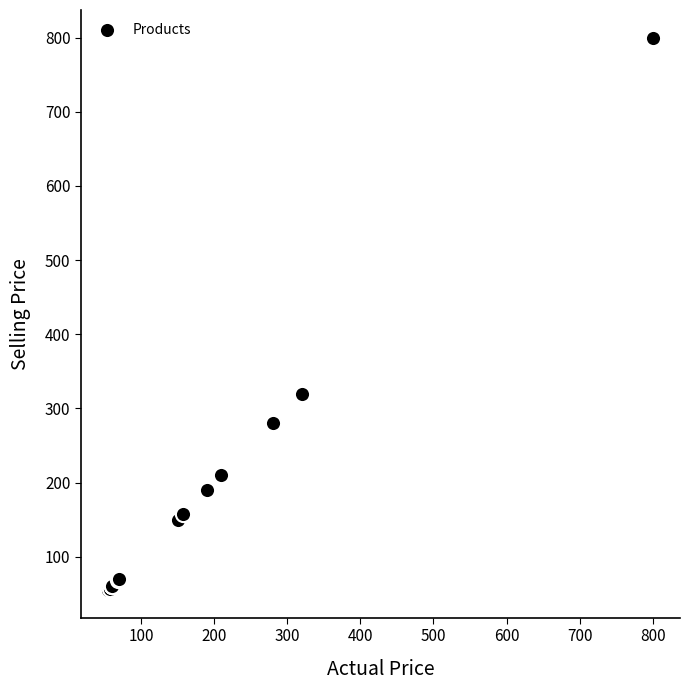

What Y value in the scatter plot is closest to 427?

320